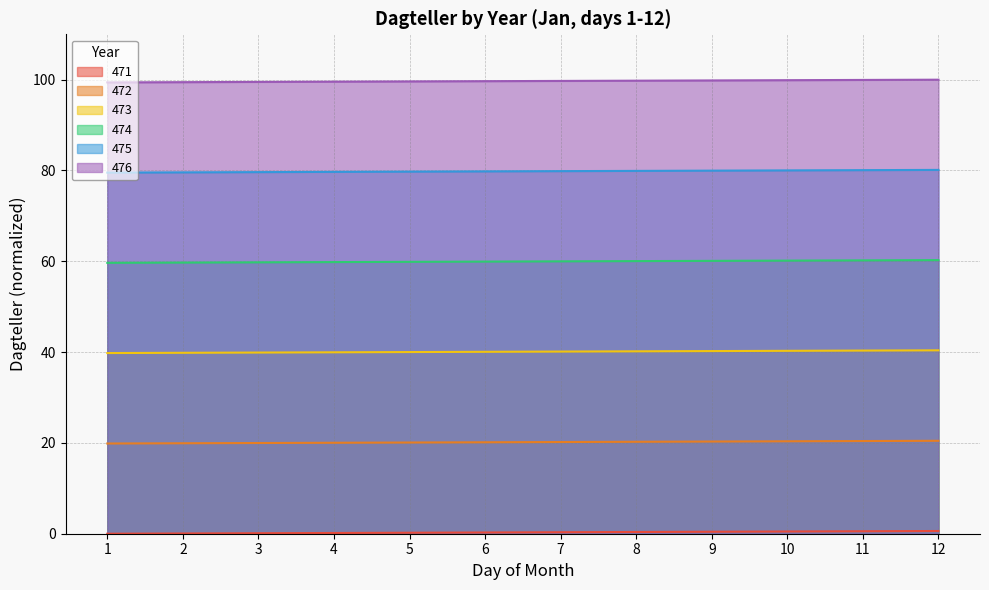

Which has a higher value, 6 or 5?

6